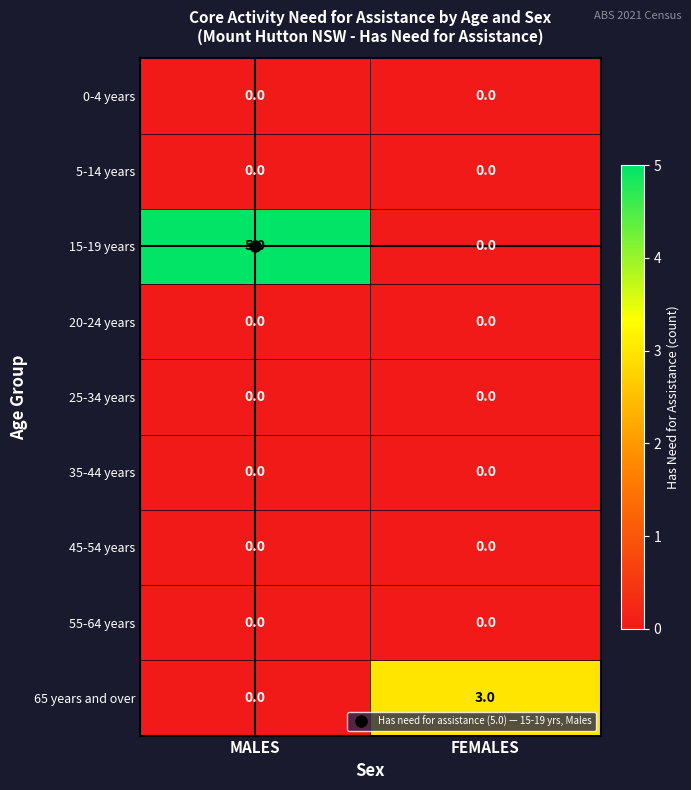

Which series changed the most between MALES and FEMALES?

15-19 years